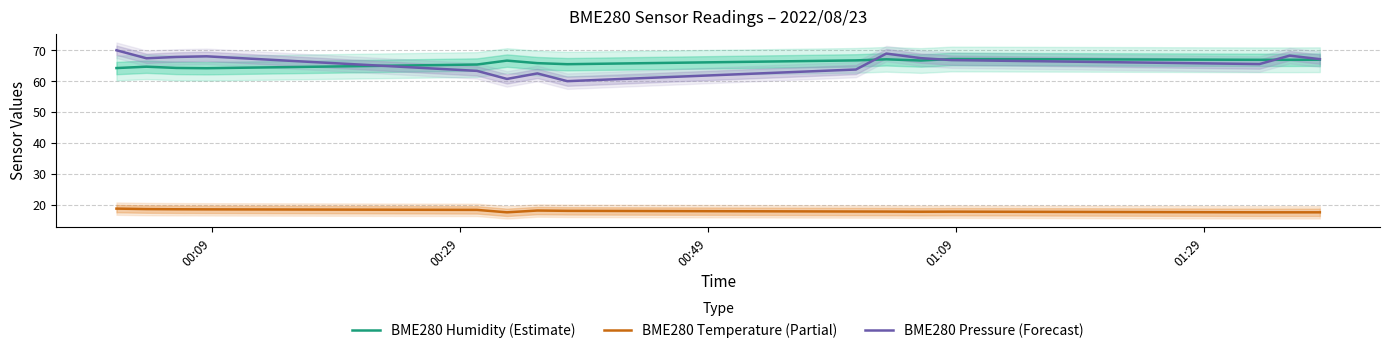

True or false: BME280 Temperature (Partial) and BME280 Pressure (Forecast) cross at least once.

False